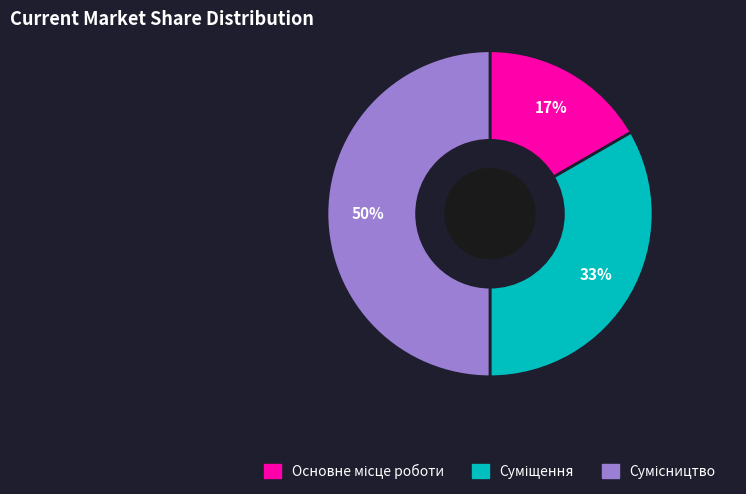

To the nearest percent, what is the average slice percentage?

33%